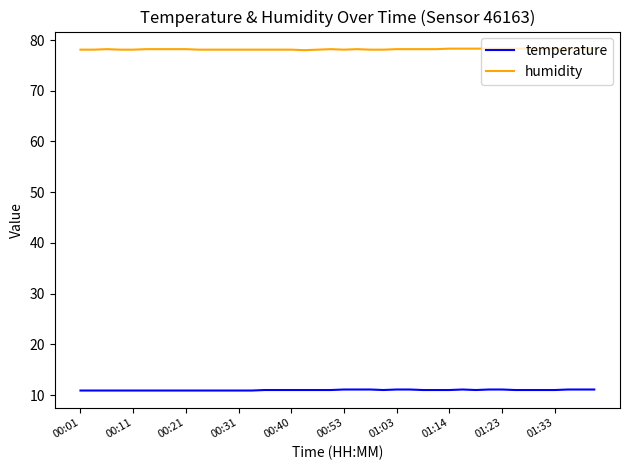

List the series in order of their peak value, highest first.

humidity, temperature